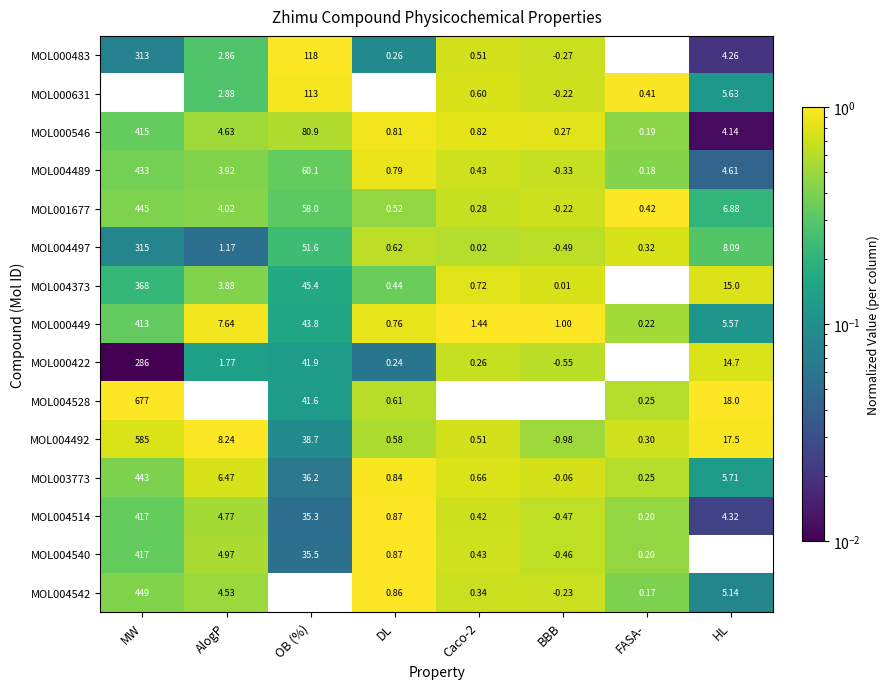

At which category does the chart reach its minimum across all series?

BBB